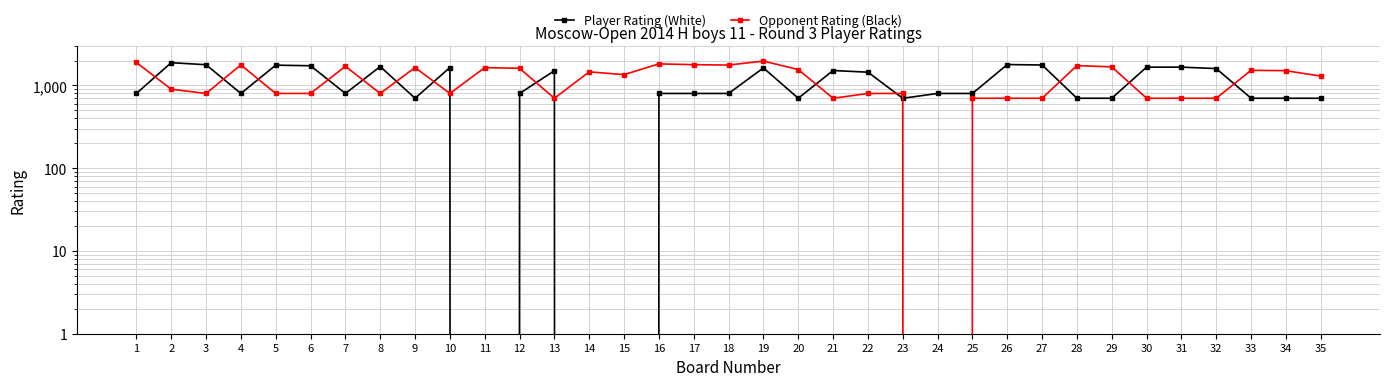

At how many categories does at least one series exceed 41?

35